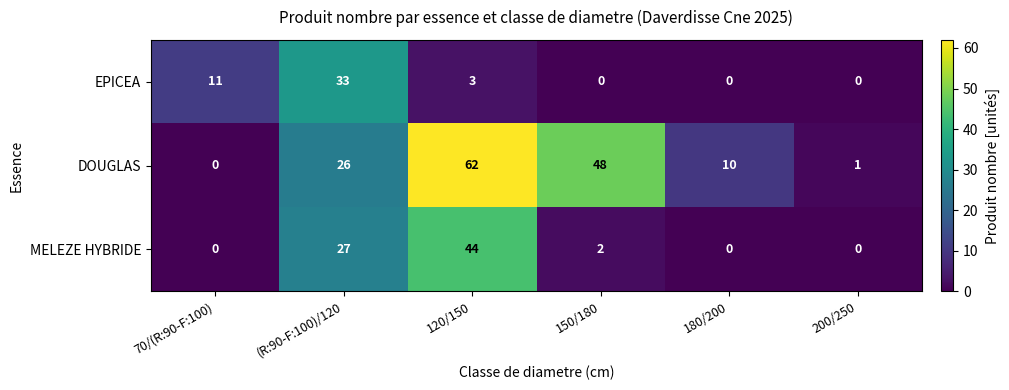

At 150/180, list the series in order from smallest to largest.

EPICEA, MELEZE HYBRIDE, DOUGLAS